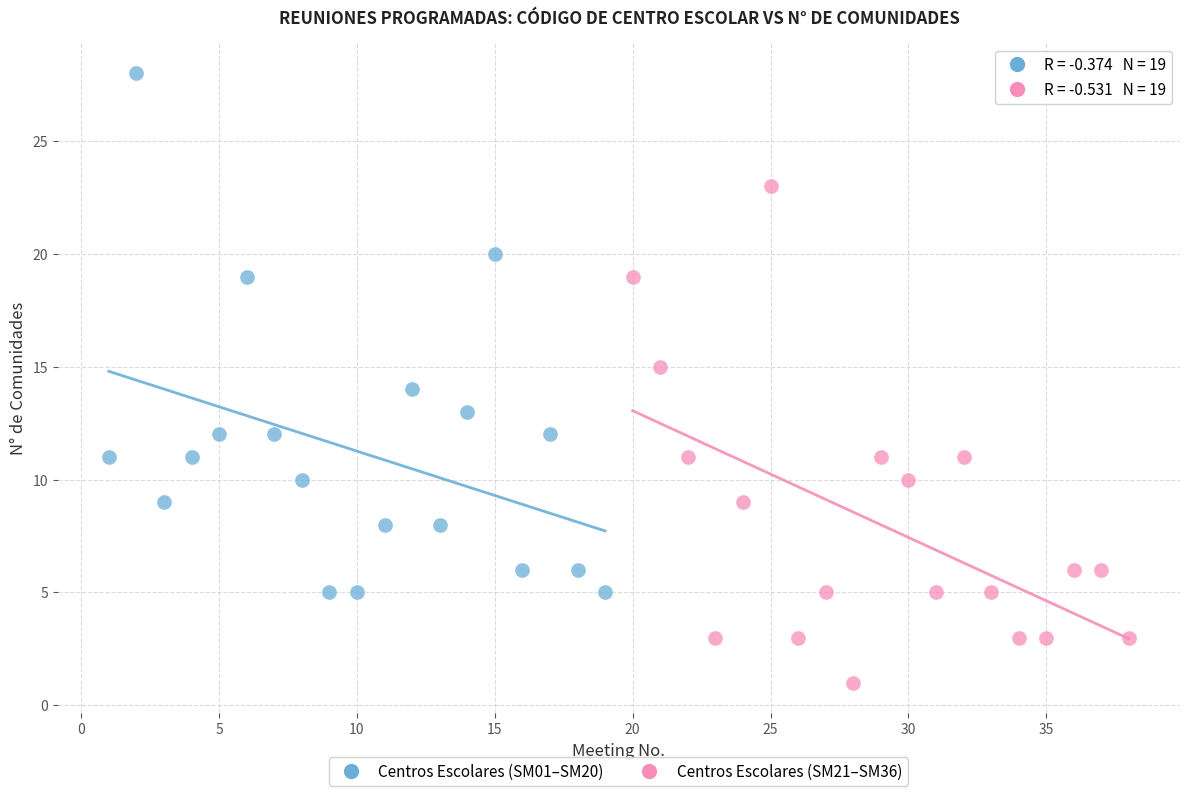

What are all the series names shown in the legend?

Centros Escolares (SM01–SM20), Centros Escolares (SM21–SM36)